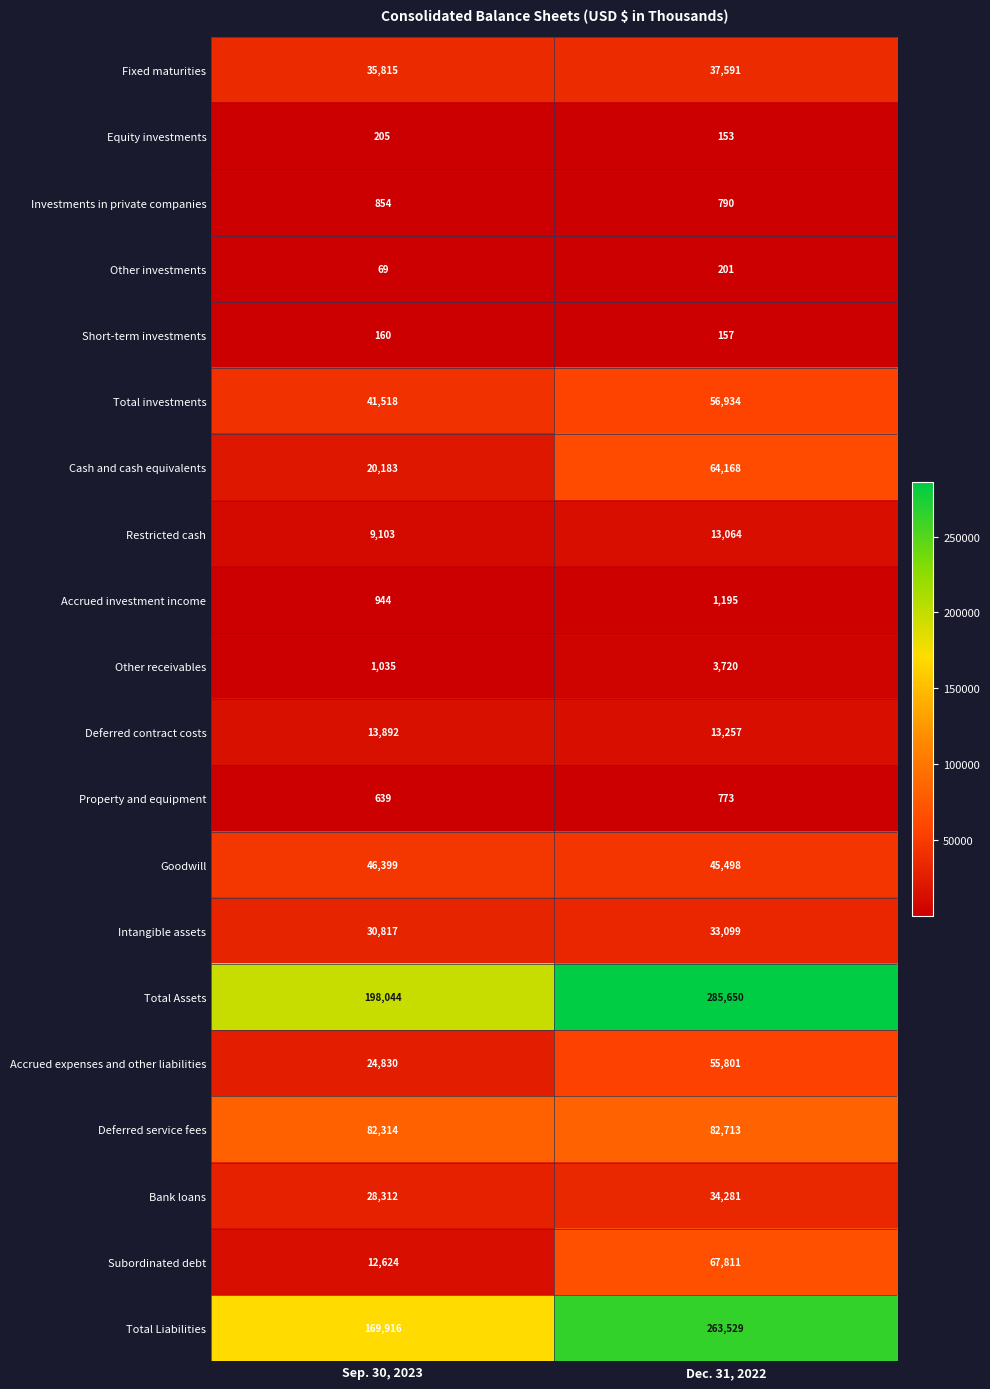

Which series has the largest range (max minus min)?

Total Liabilities